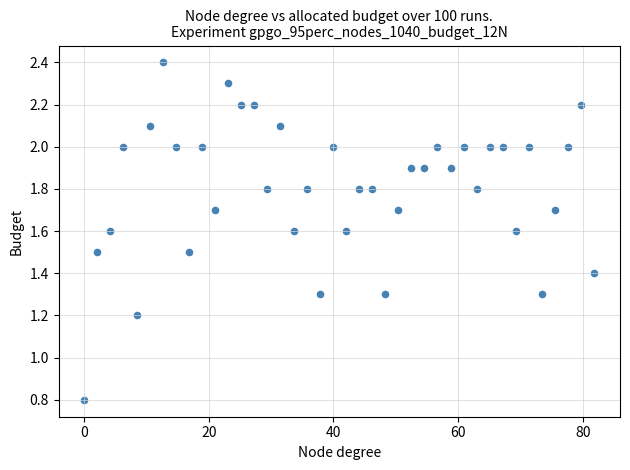

What is the range of Y values (max minus min)?

1.6